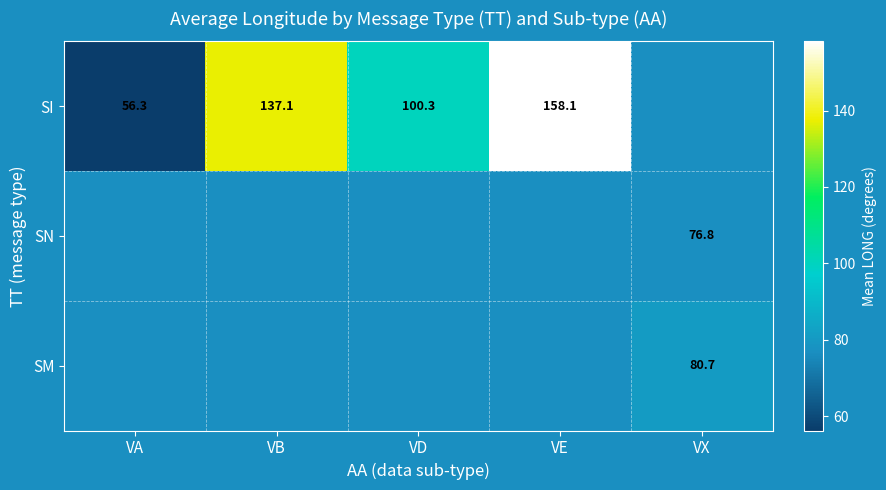

The value of SM at VX is 80.7. True or false?

True